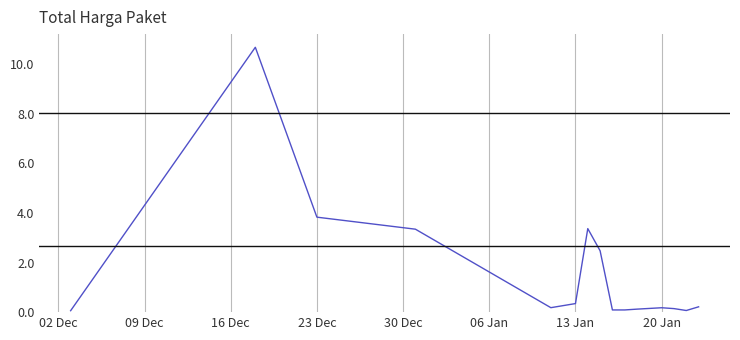

What is the difference between the maximum and minimum values?

10.6